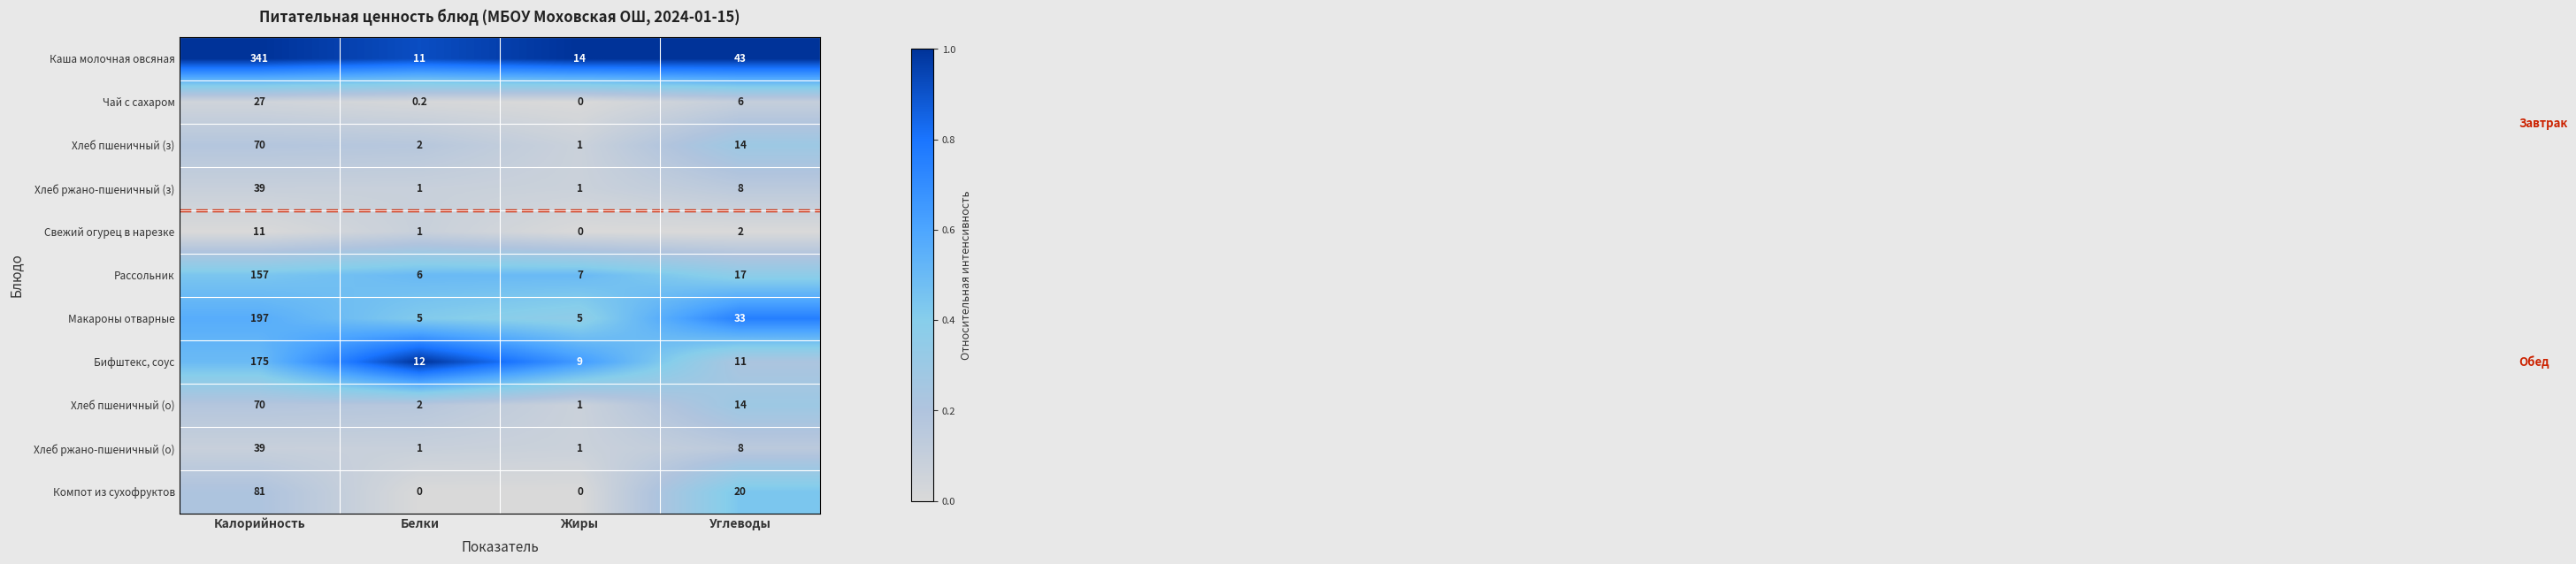

Which series has the largest range (max minus min)?

Каша молочная овсяная